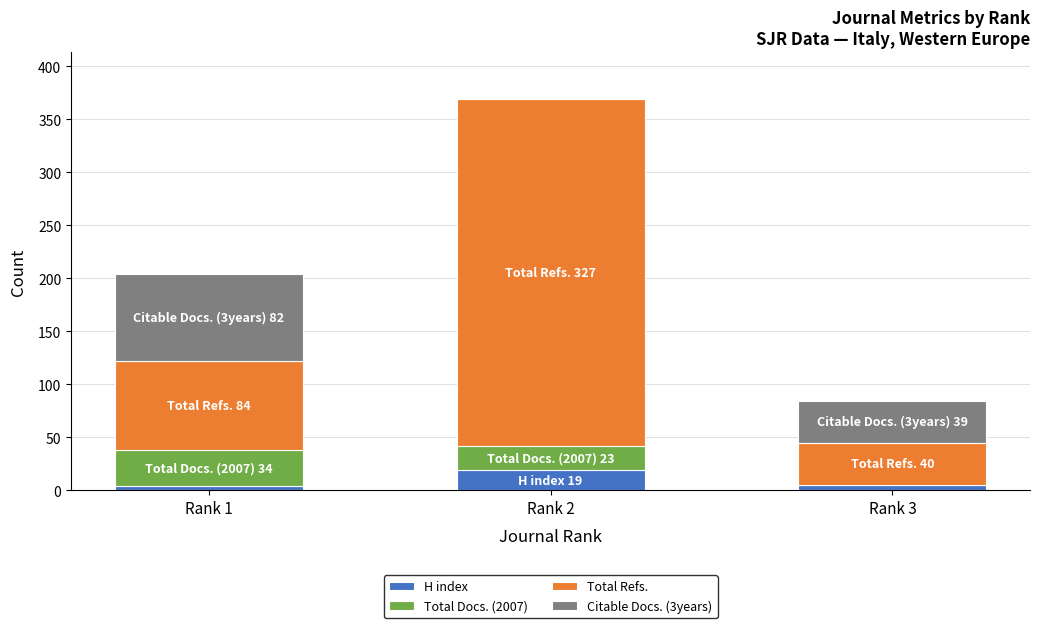

What is the maximum value for H index?

19